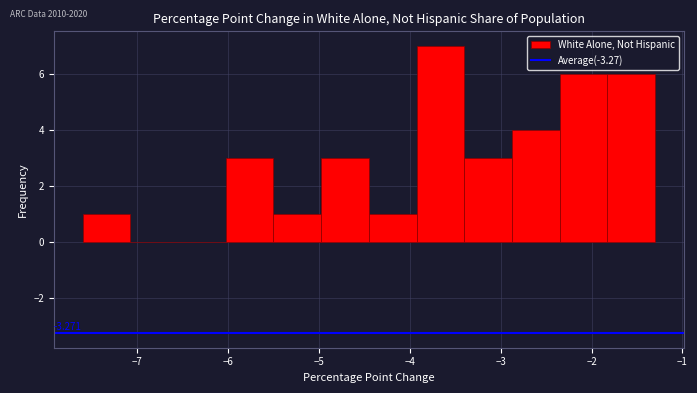

Which range on the x-axis has the tallest bar?

-3.9 to -3.4